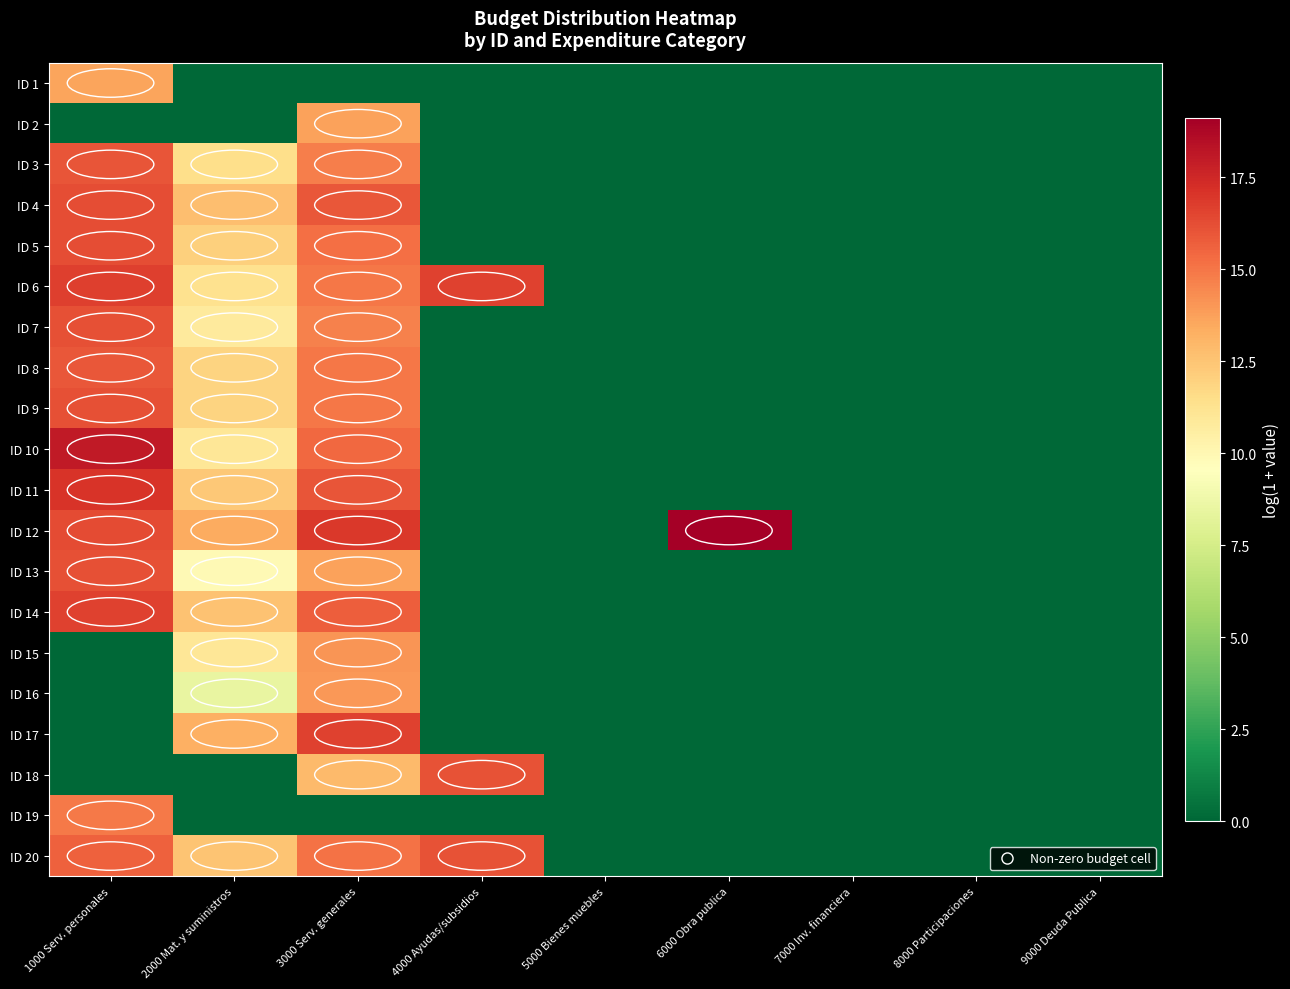

What is the total value across all series at 3000 Serv. generales?

269.6